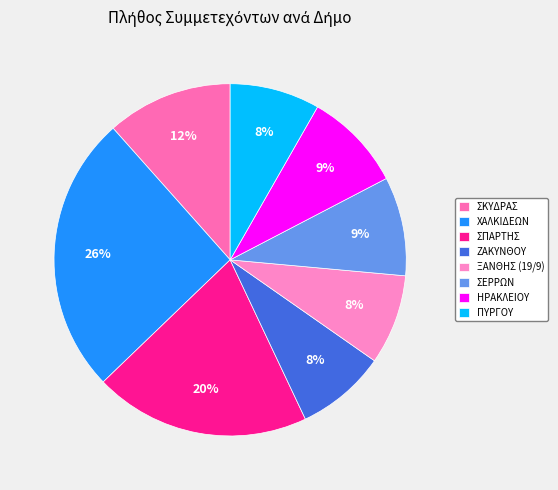

The ΧΑΛΚΙΔΕΩΝ slice represents 11% of the pie. True or false?

False